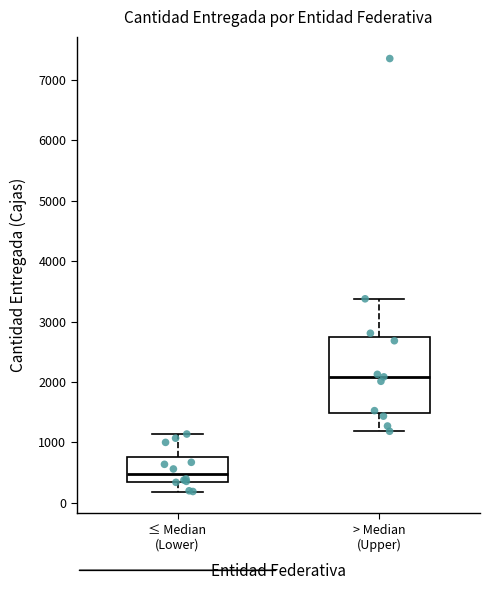

Comparing the boxes themselves (not the whiskers), which one is the tallest?

> Median (Upper)